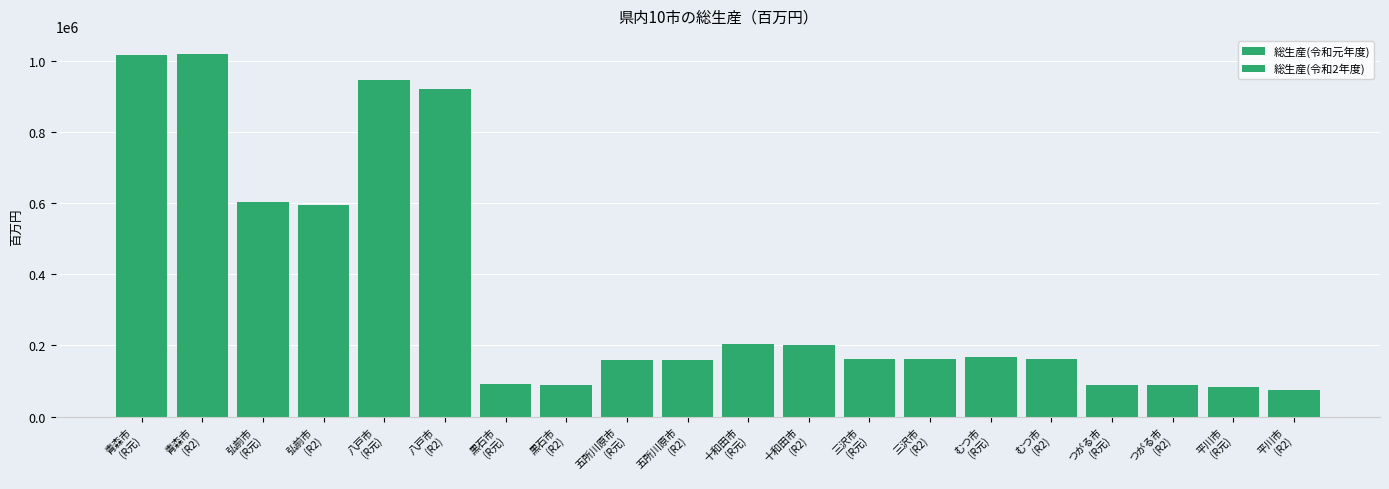

What is the value of the 総生産(令和元年度) bar at the 9th from the left?

87382